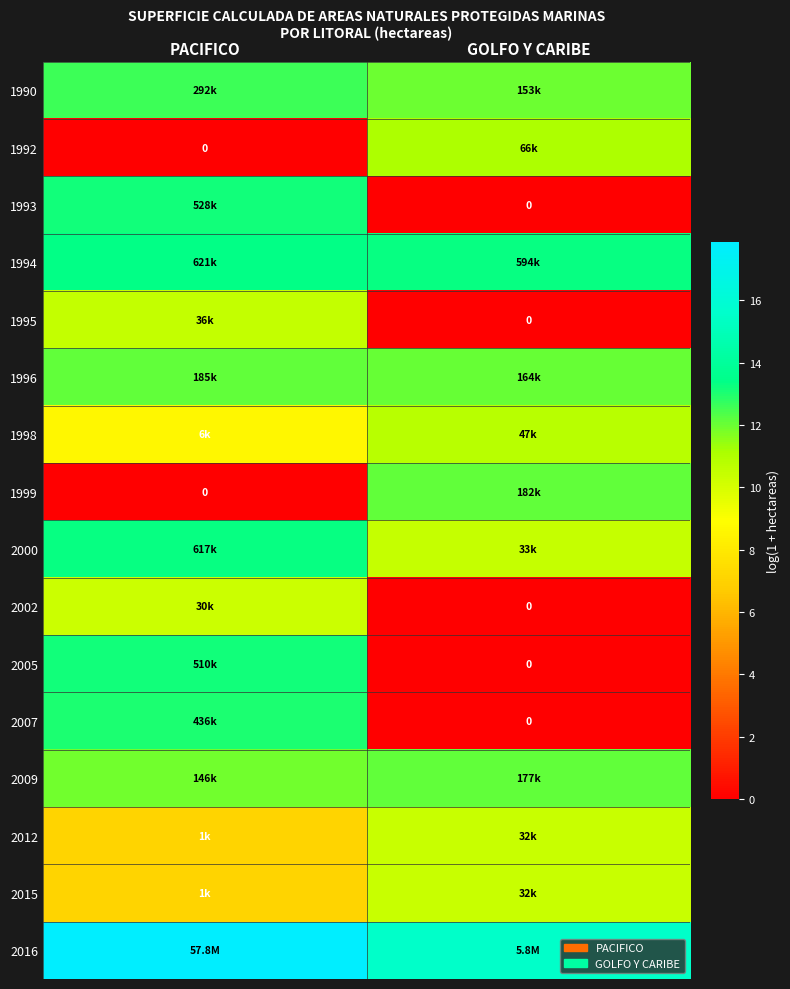

Which has a higher value, PACIFICO or GOLFO Y CARIBE?

PACIFICO